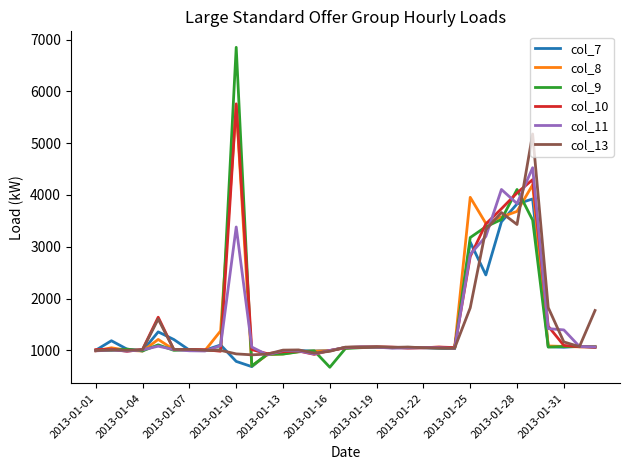

What is the sum of all col_10 values?

52734